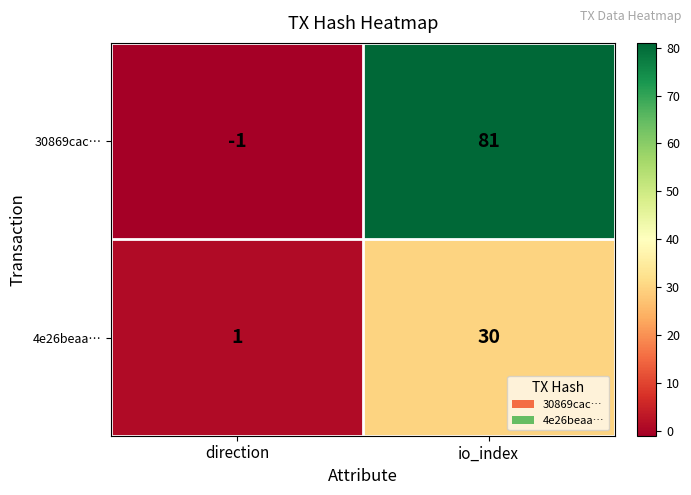

Is it true that 4e26beaa… equals 1 at direction?

True